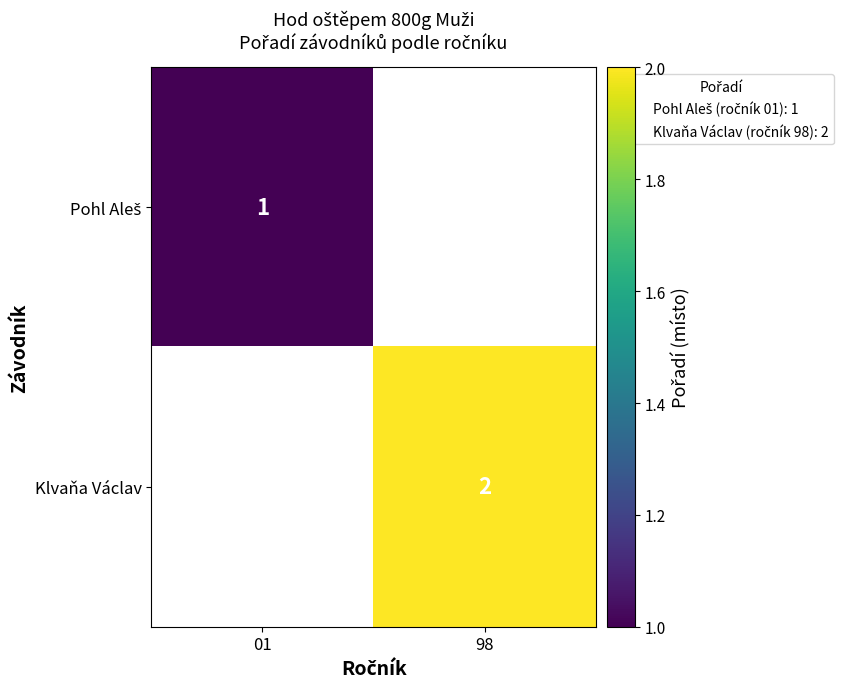

Which category has the lowest value in the Pohl Aleš series?

01